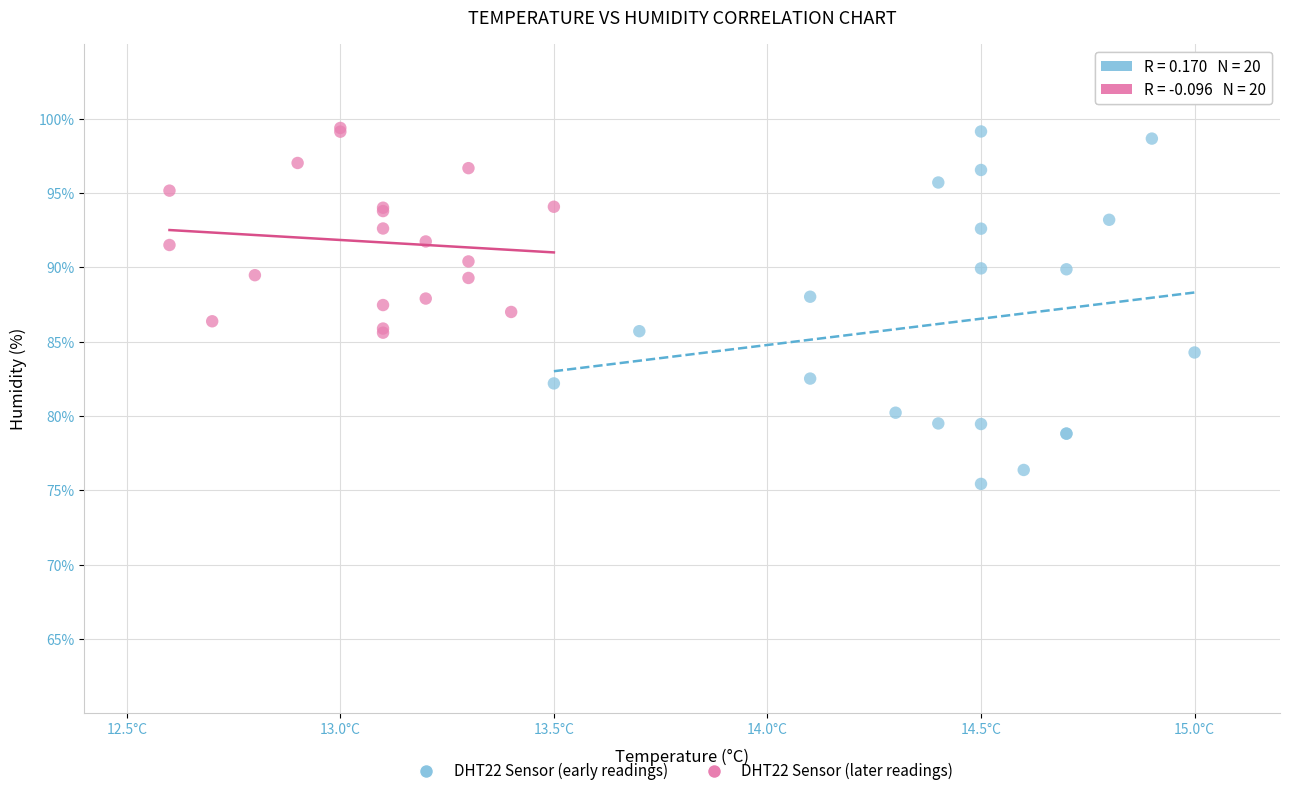

What are all the series names shown in the legend?

DHT22 Sensor (early readings), DHT22 Sensor (later readings)